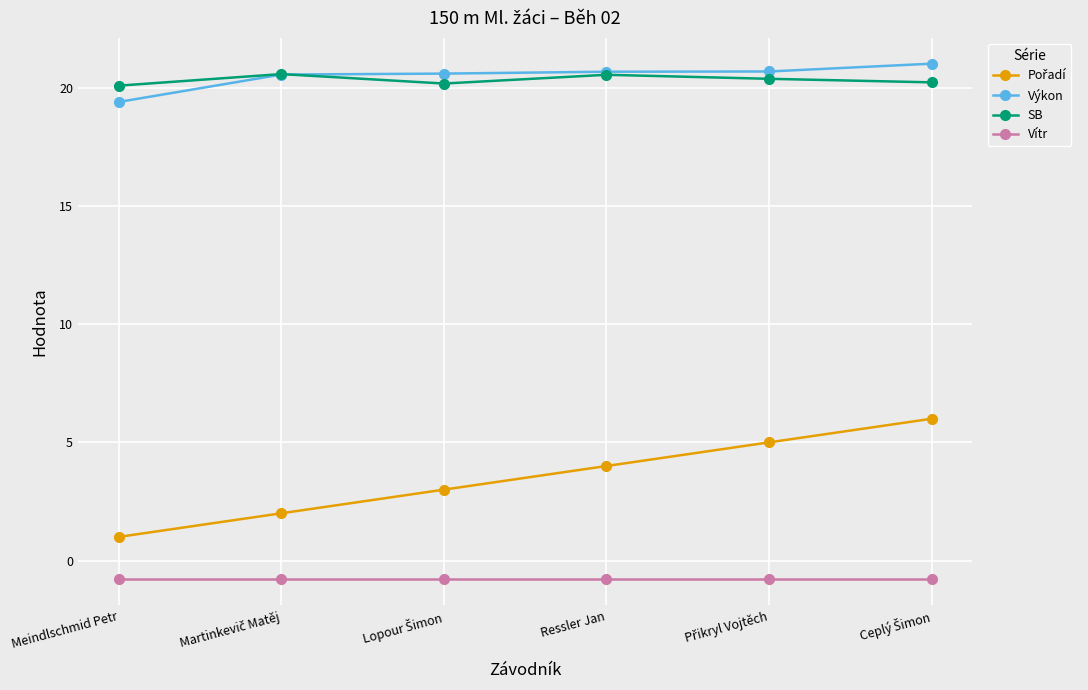

Is it true that SB equals 36.1 at Ressler Jan?

False